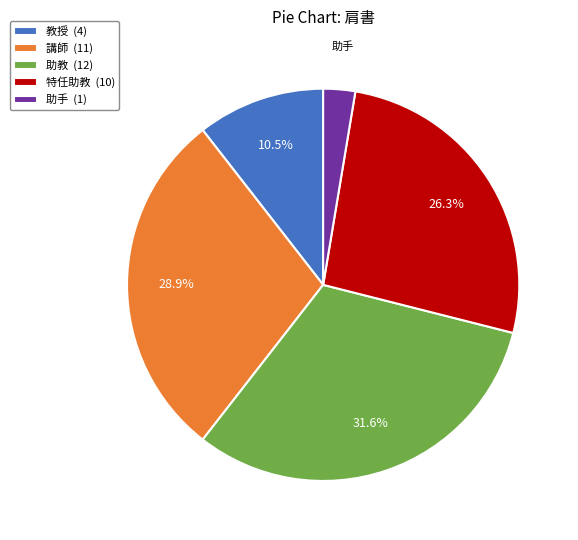

Is there a majority slice in this chart?

No